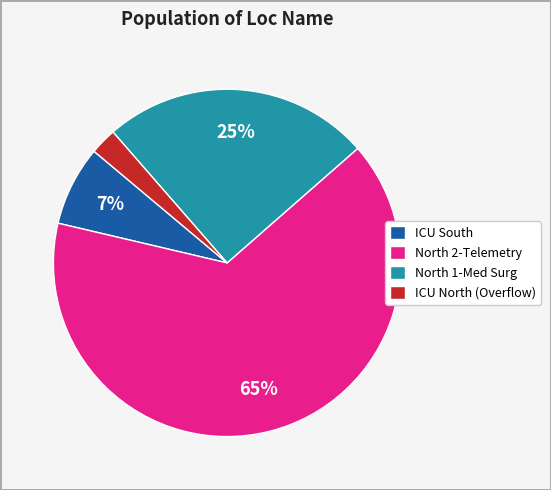

Which category has the smallest portion of the pie?

ICU North (Overflow)